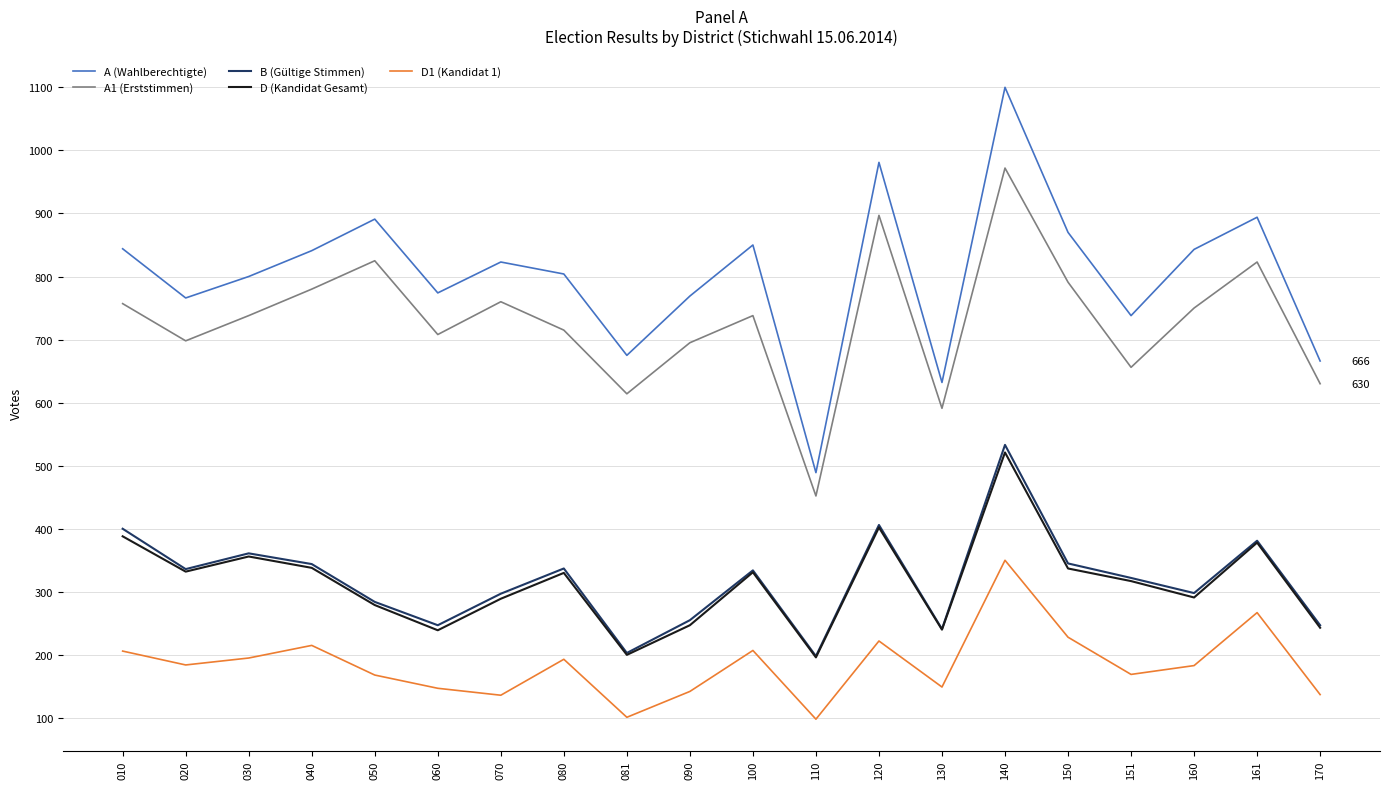

What is the minimum value for B (Gültige Stimmen)?

198